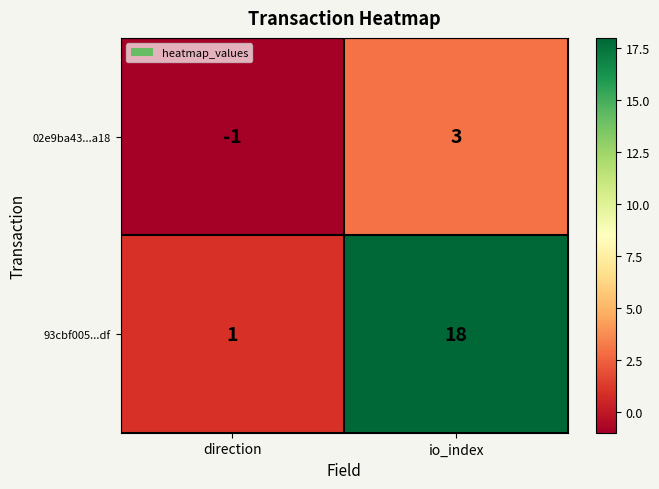

Which series has the largest total across all categories?

93cbf005...df